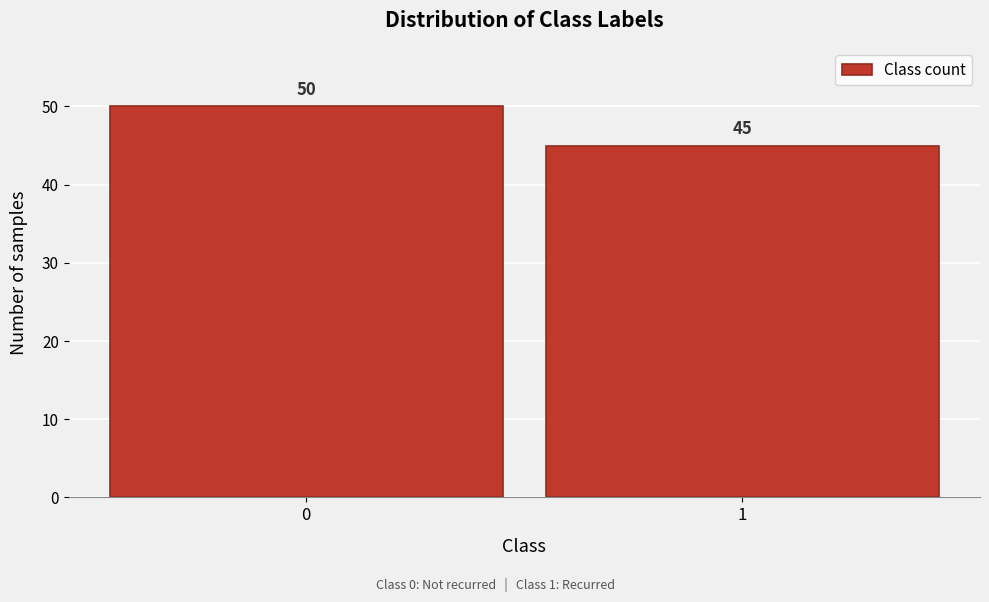

Reading left to right, list all the values displayed in this chart.

0=50	1=45